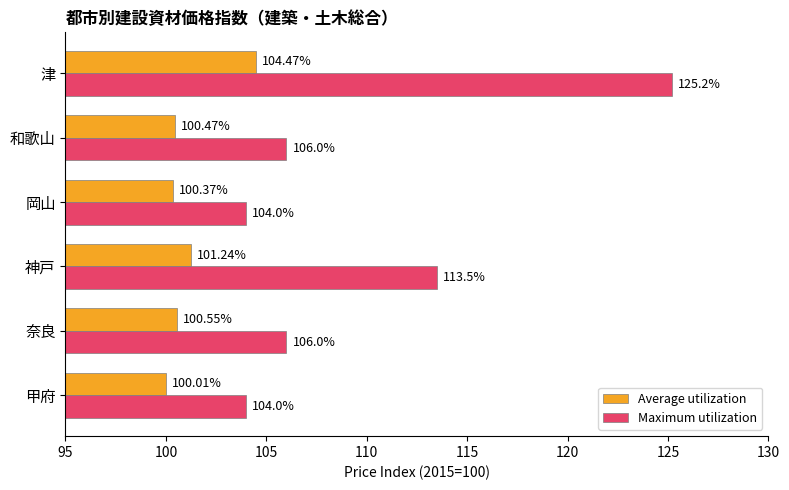

How many data points does each series have?

6